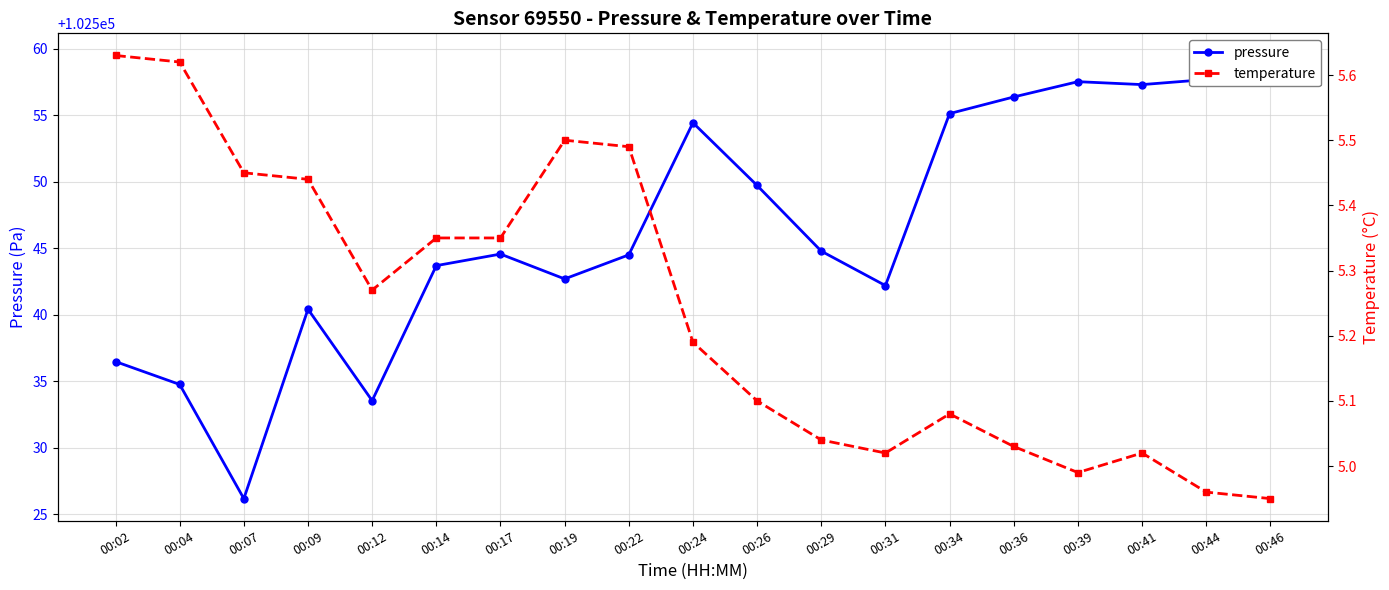

What are all the series names shown in the legend?

pressure, temperature